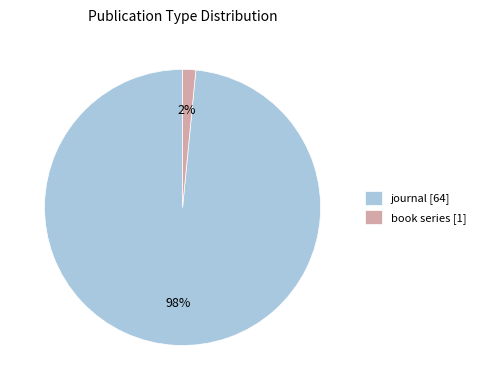

What is the largest slice in the pie chart?

journal